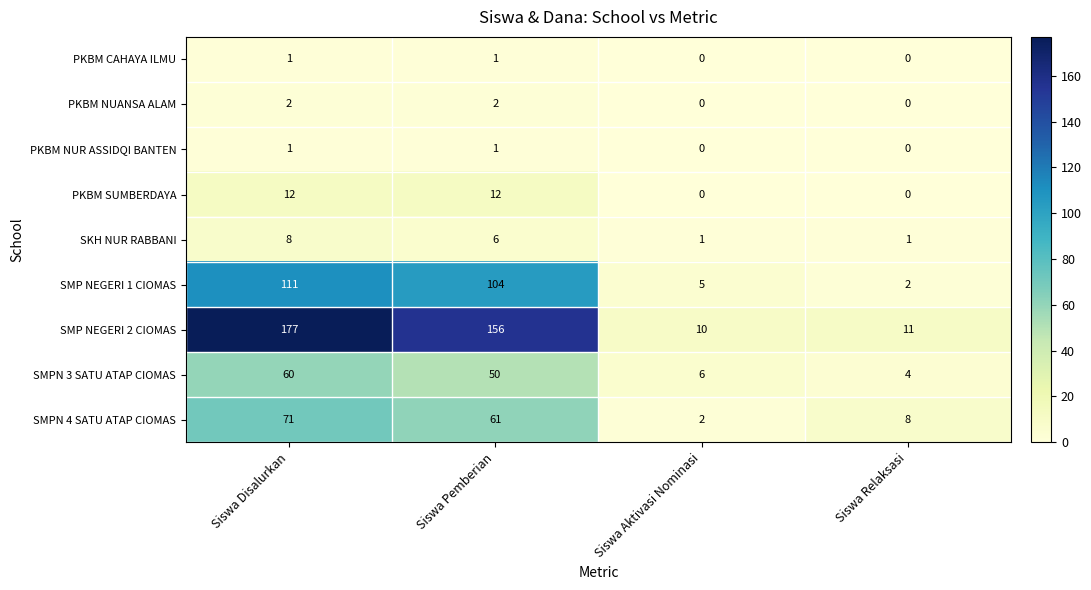

Rank the categories by SMPN 3 SATU ATAP CIOMAS value from lowest to highest.

Siswa Relaksasi, Siswa Aktivasi Nominasi, Siswa Pemberian, Siswa Disalurkan